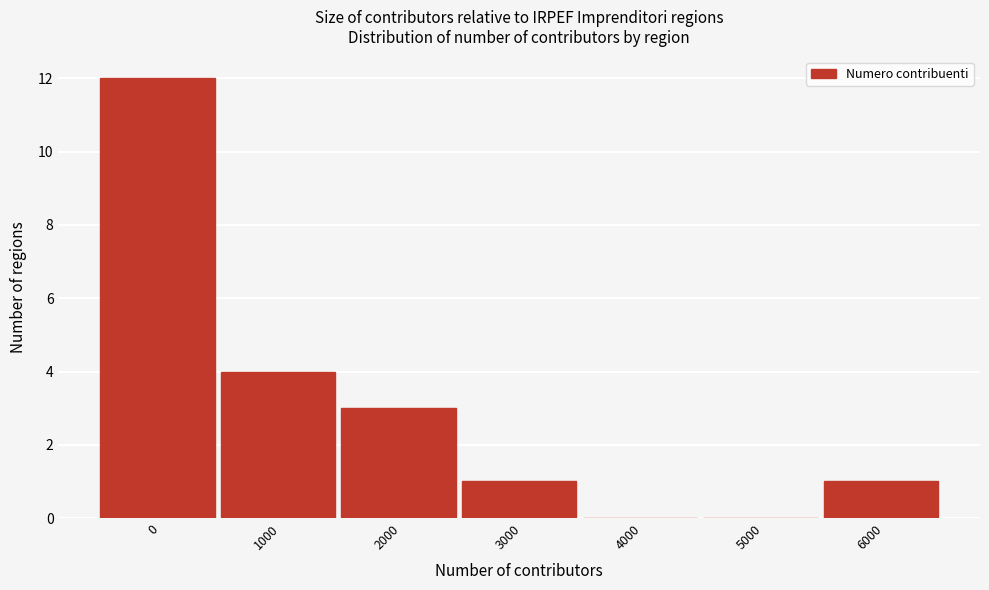

Reading left to right, extract all data points from this chart.

0=12	1000=4	2000=3	3000=1	4000=0	5000=0	6000=1